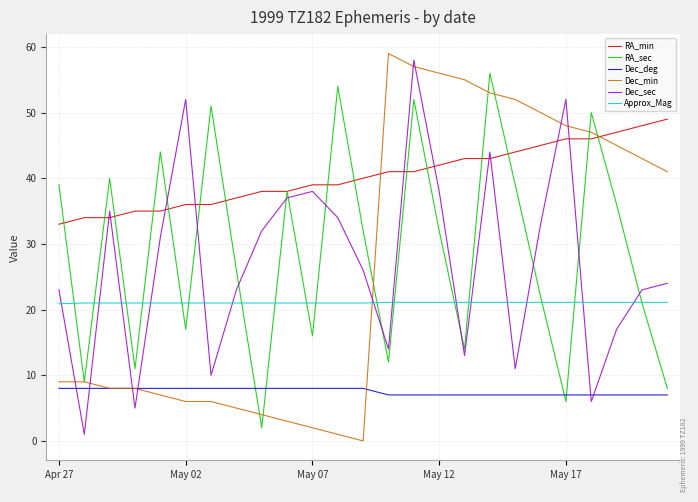

Which series has the largest total across all categories?

RA_min